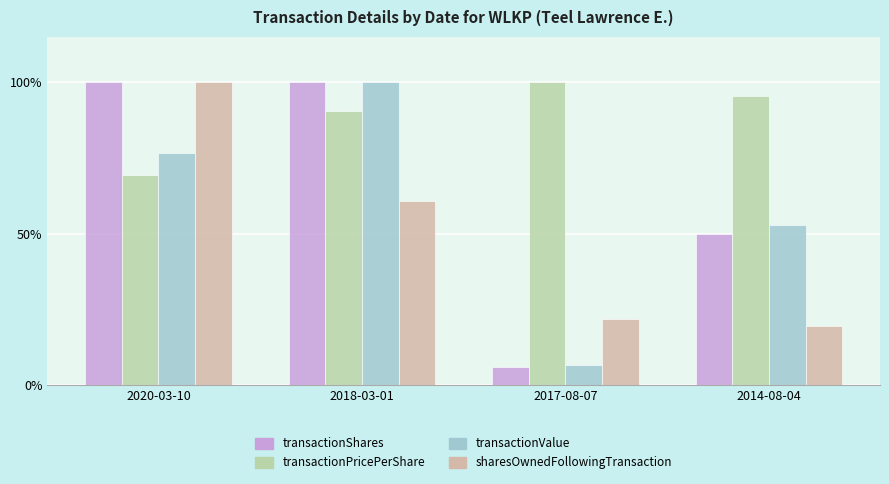

True or false: transactionShares has a value of 166.0 at 2020-03-10.

False